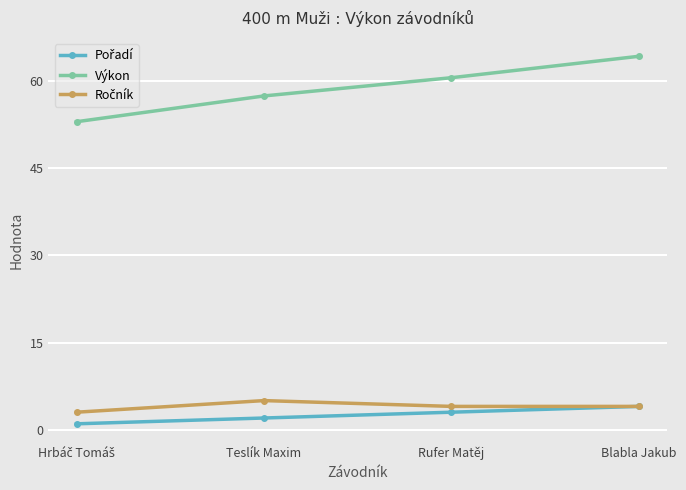

What is the label of the 4th point from the left?

Blabla Jakub